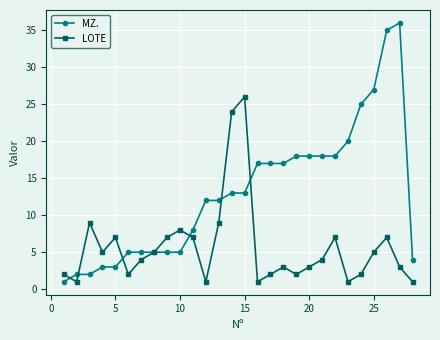

List the series in order of their peak value, highest first.

MZ., LOTE